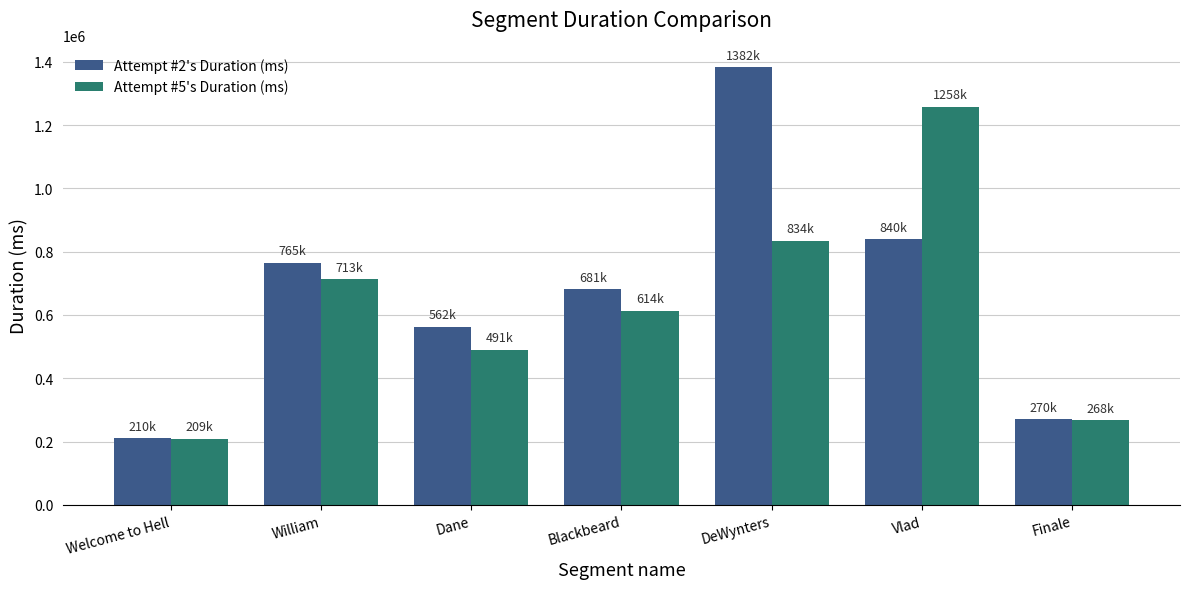

List the series in order of their peak value, lowest first.

Attempt #5's Duration (ms), Attempt #2's Duration (ms)